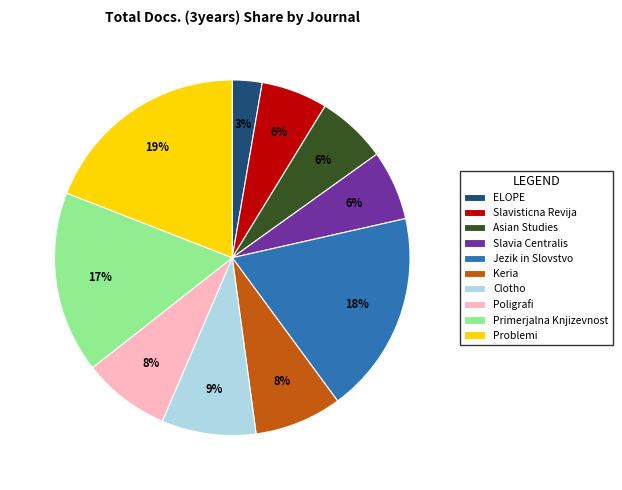

To the nearest percent, what percentage of the pie is Poligrafi?

8%